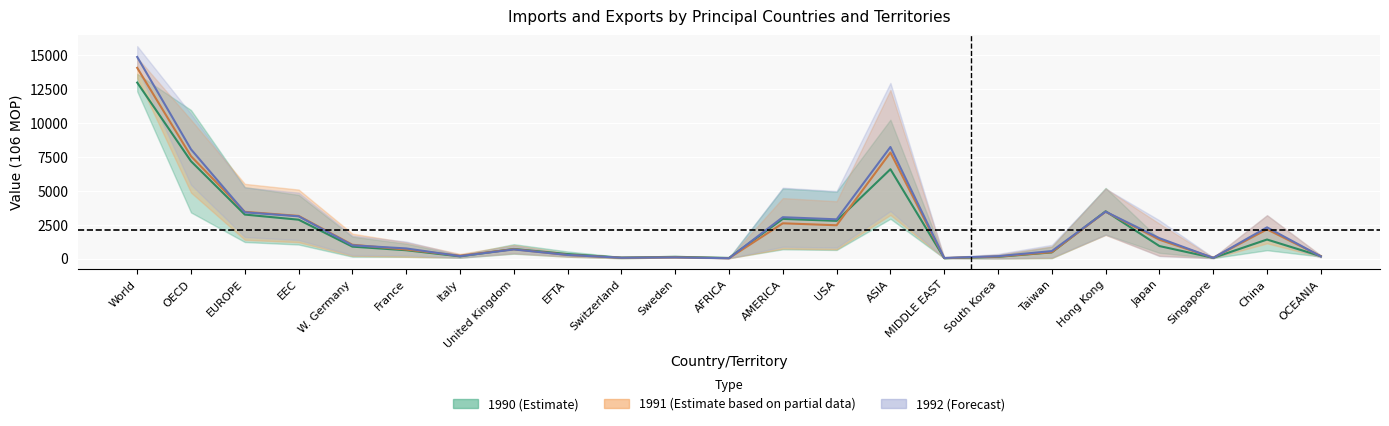

What is the total value across all series at EFTA?

1722